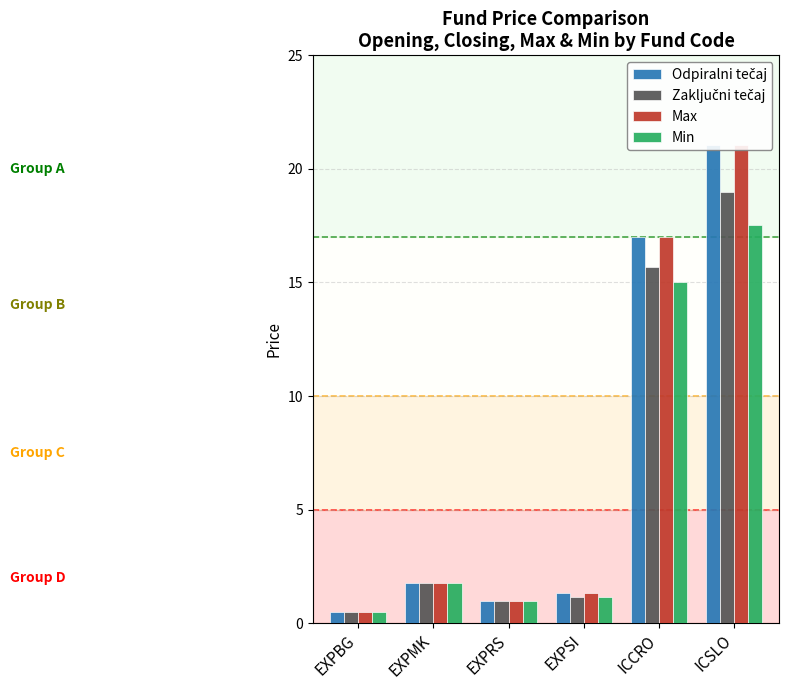

Which series has the widest spread of values?

Max